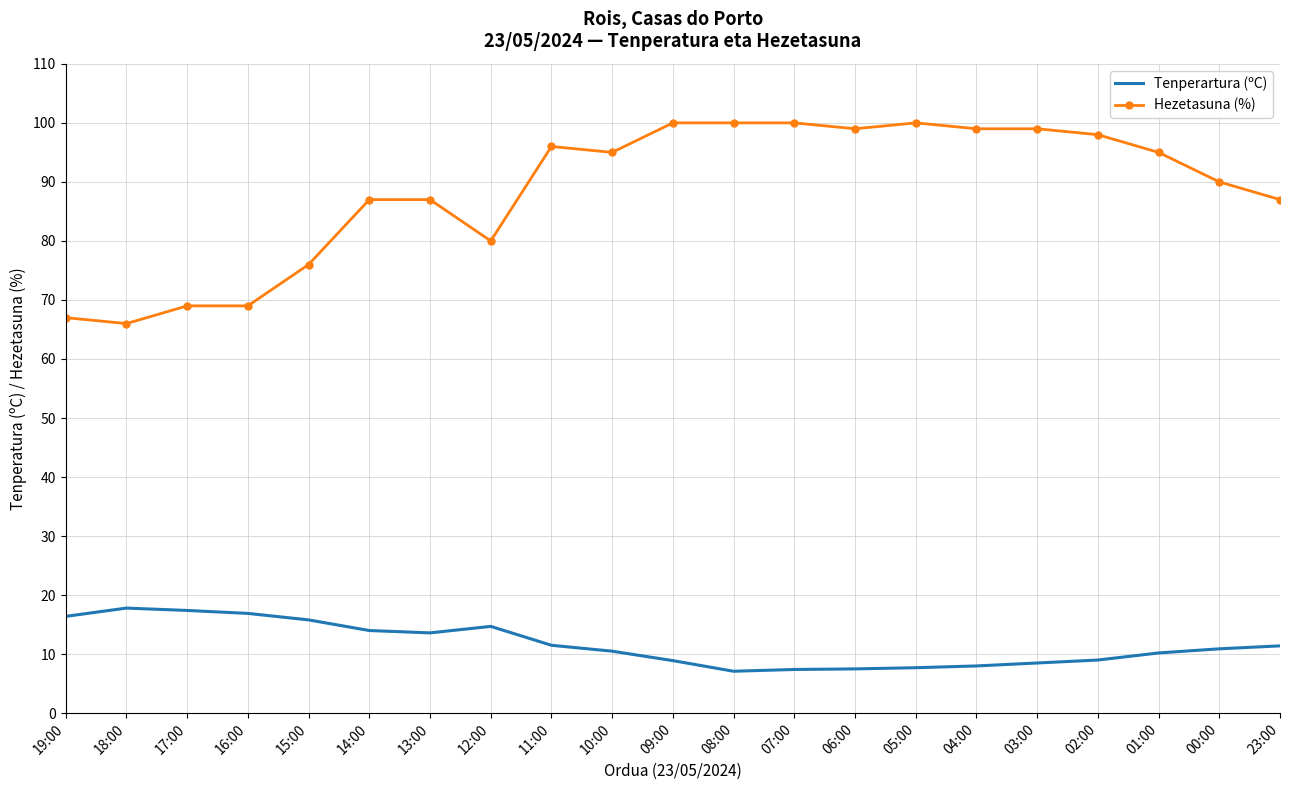

True or false: Tenperartura (ºC) has a value of 17.4 at 17:00.

True